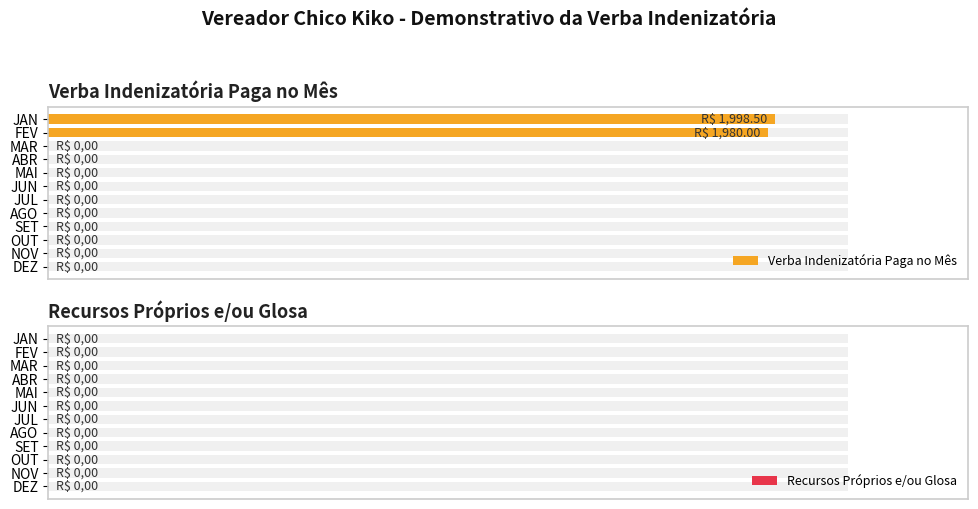

What are all the series names shown in the legend?

Verba Indenizatória Paga no Mês, Recursos Próprios e/ou Glosa